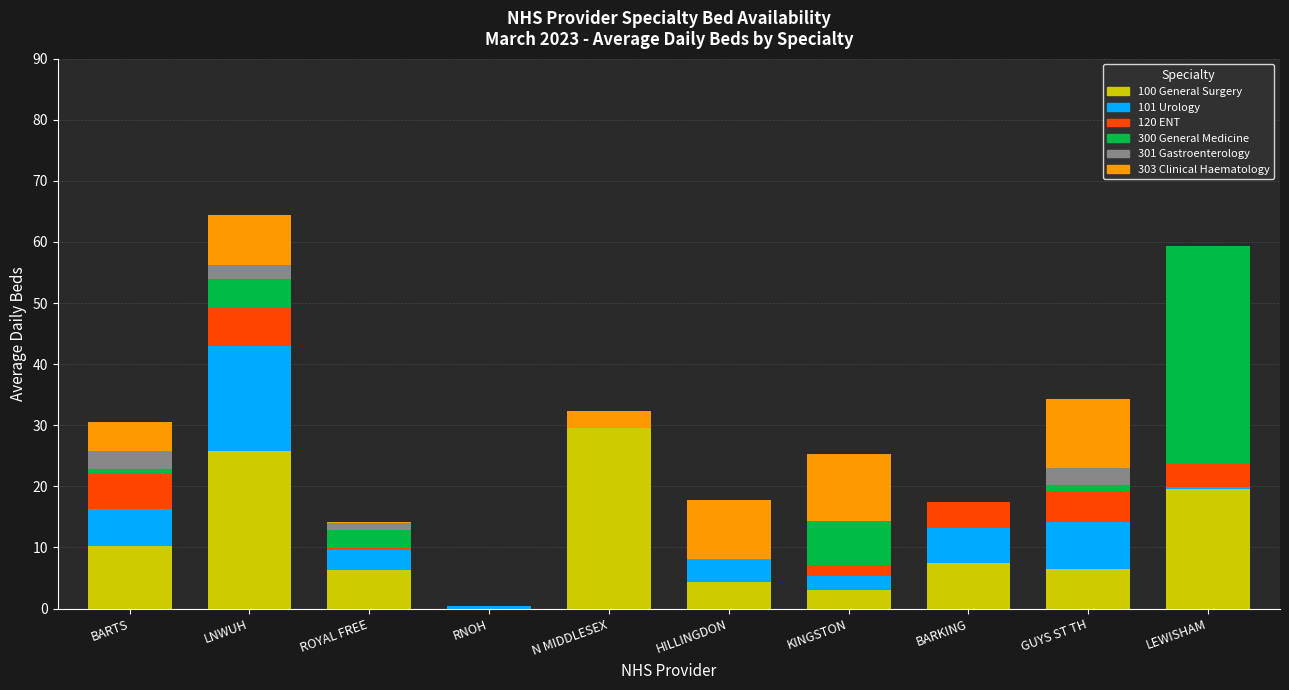

What is the sum of all 100 General Surgery values?

112.7